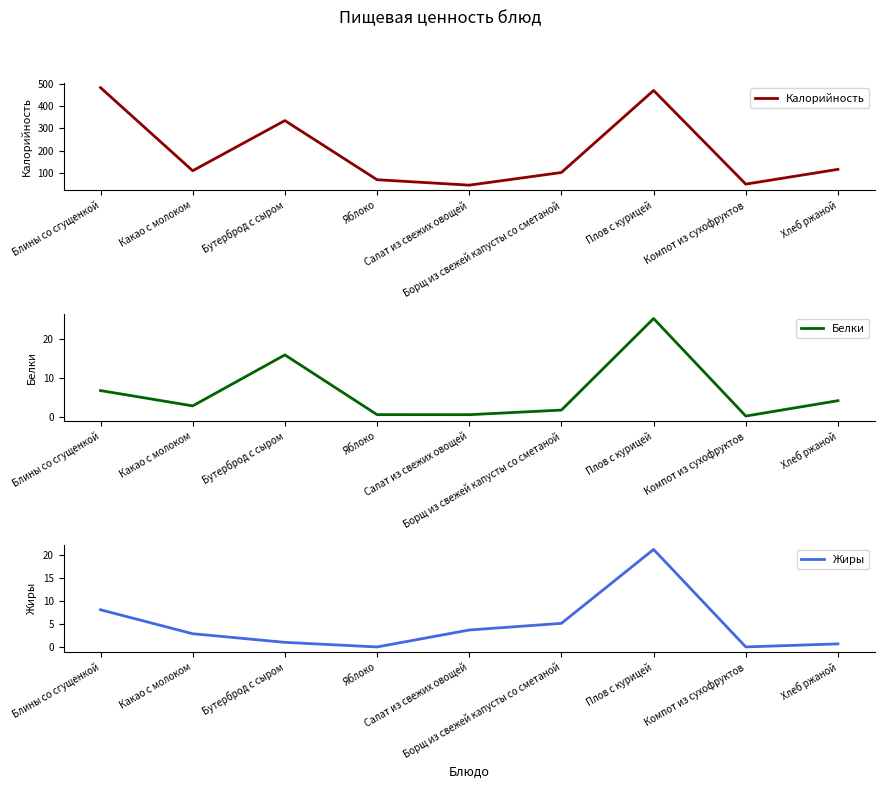

What is the total value across all series at Борщ из свежей капусты со сметаной?

108.5